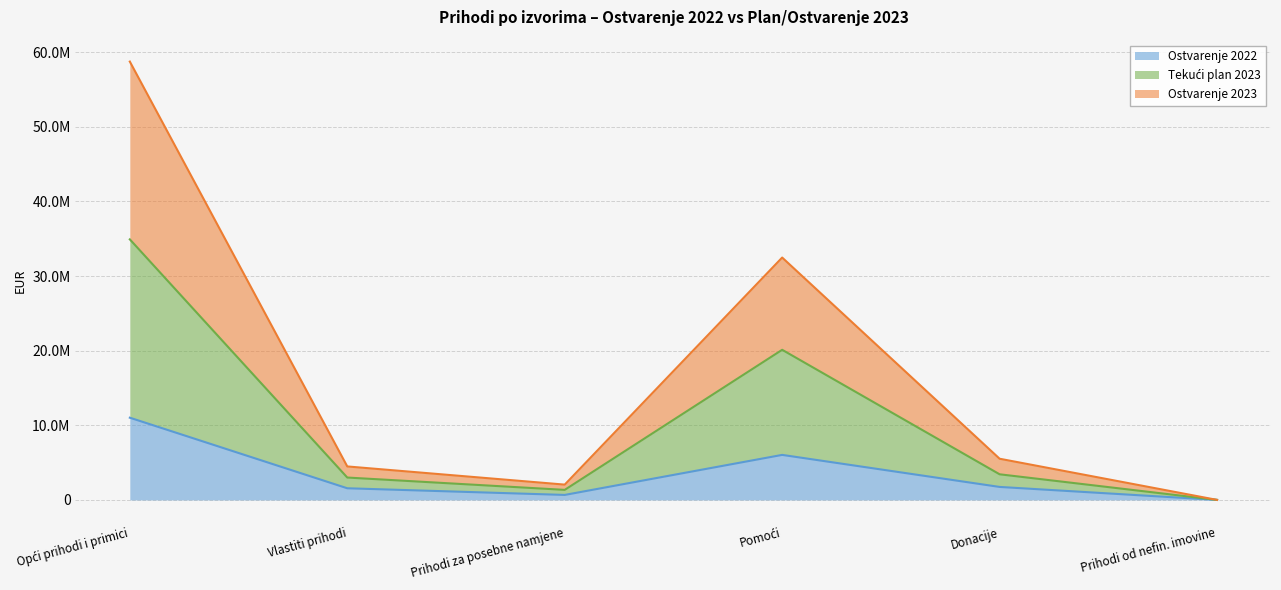

What is the sum of the Ostvarenje 2022 values at Donacije and Pomoći?

7776591.0